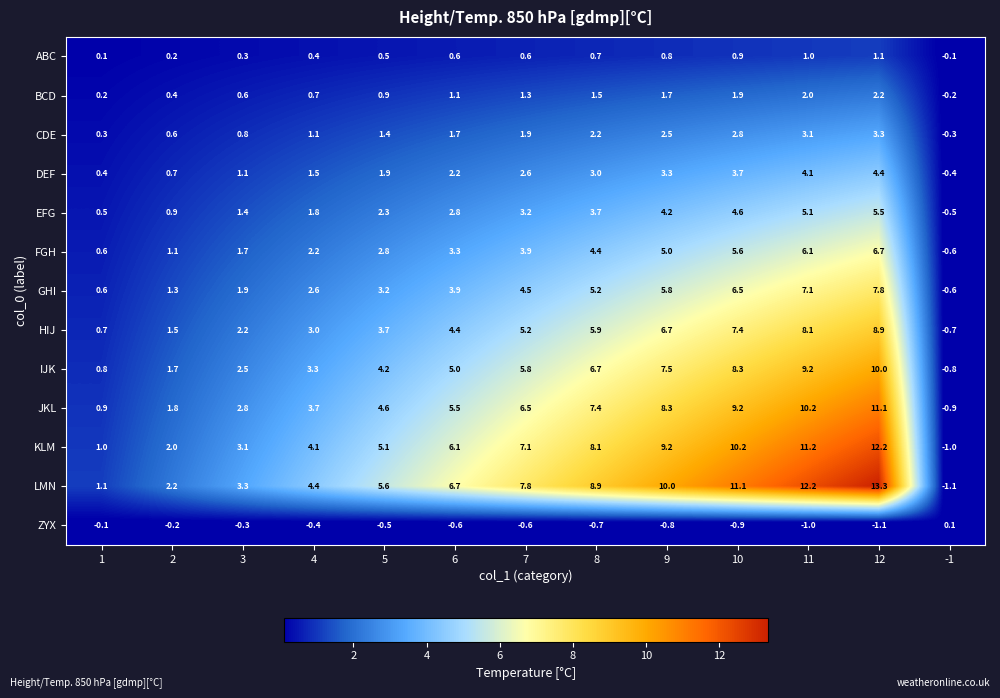

What is the minimum value shown in the chart?

-1.1